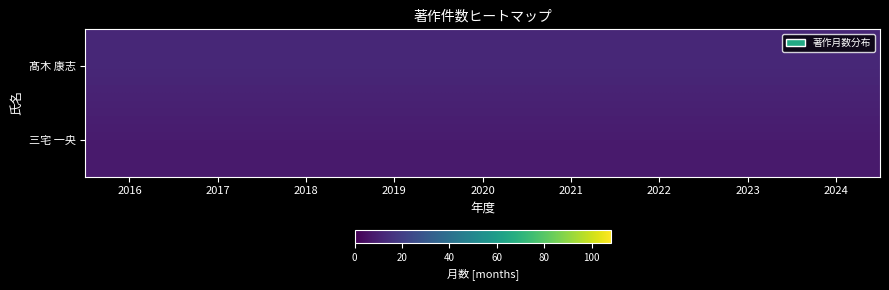

How many distinct data groups are displayed?

2